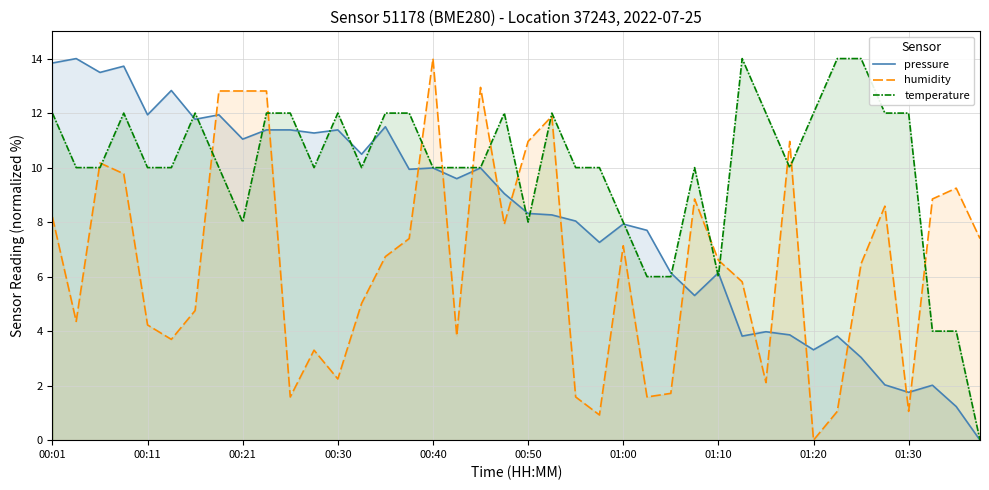

Rank the series by their average value, from lowest to highest.

humidity, pressure, temperature